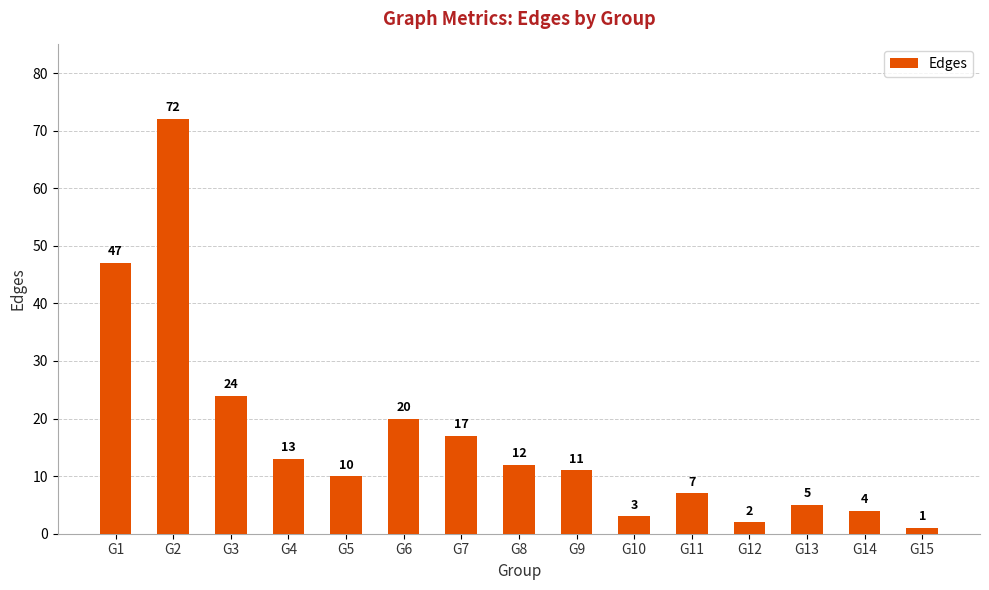

True or false: the data shows 5 at G13.

True